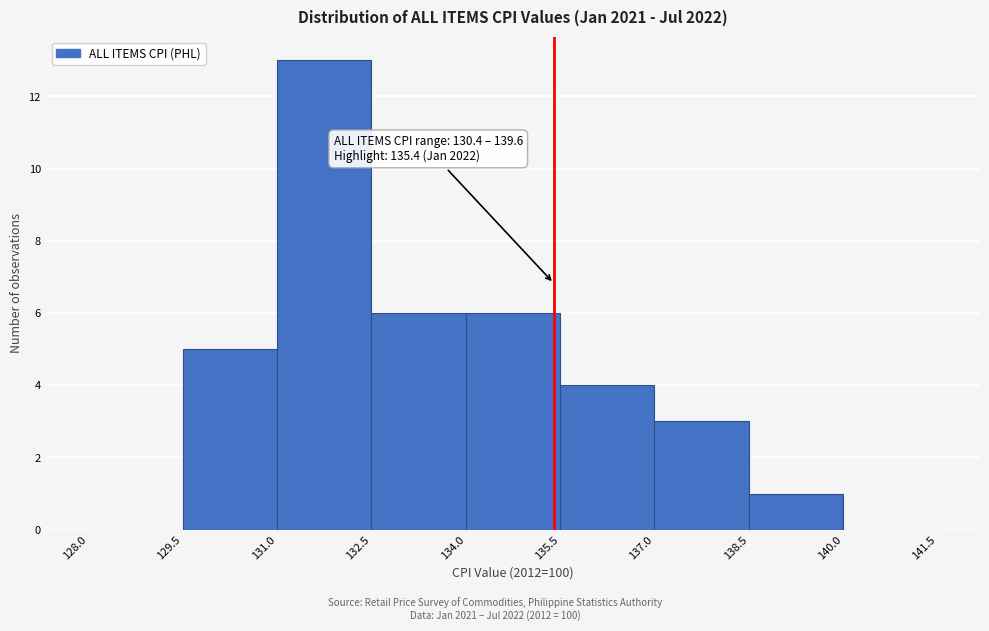

Over which range of the x-axis is the bar tallest?

131.0 to 132.5